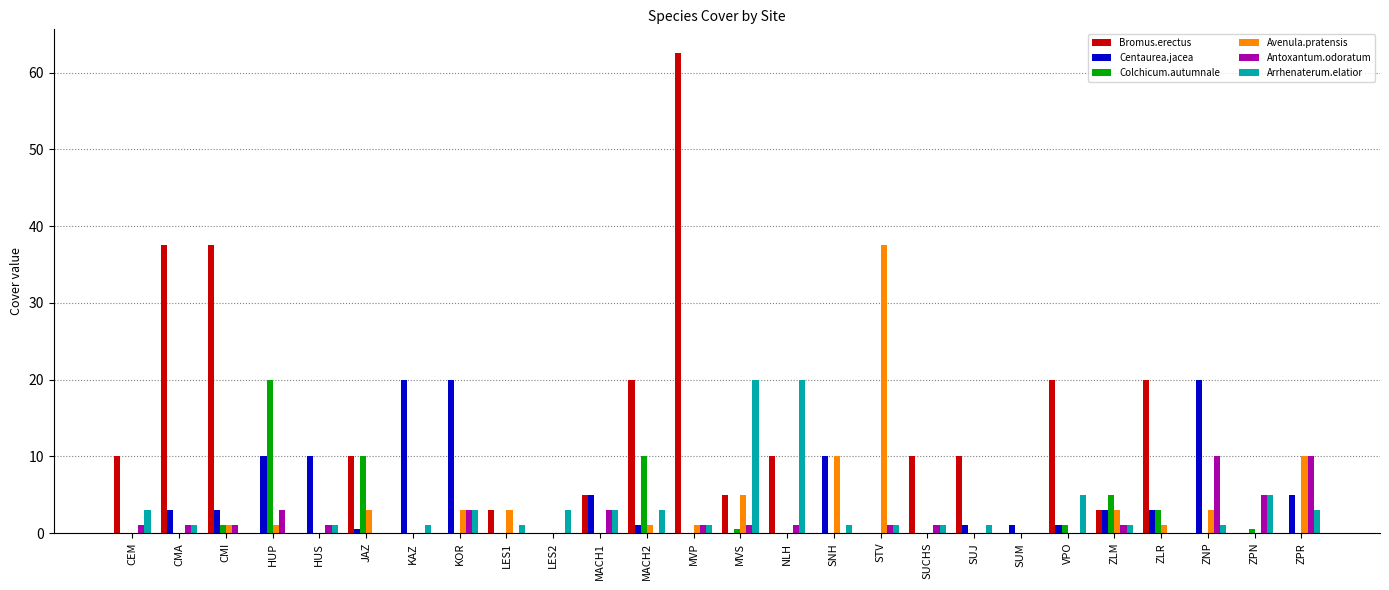

Is the value of Bromus.erectus at LES1 greater than the value of Arrhenaterum.elatior at CMI?

Yes